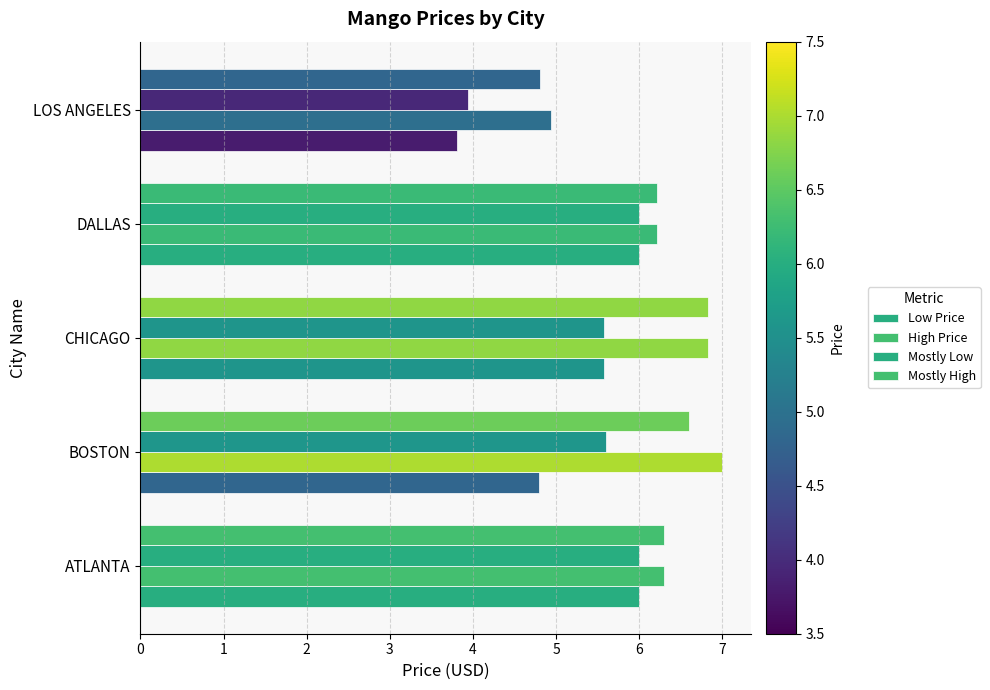

How many series are shown in this chart?

4